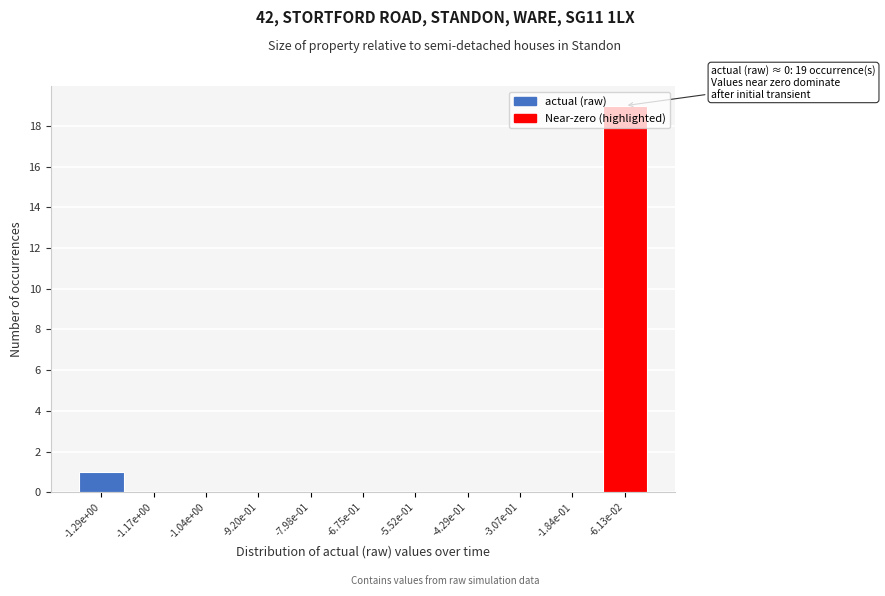

What is the greatest value displayed?

19